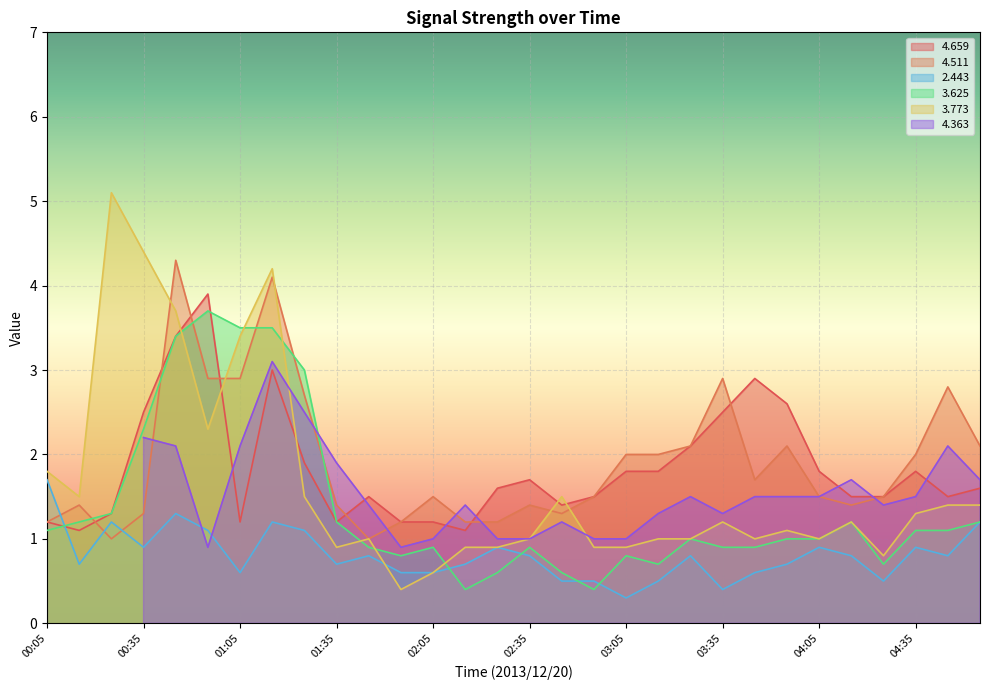

Between which two adjacent categories do   3.773 and   3.625 first intersect?

00:45 and 00:55